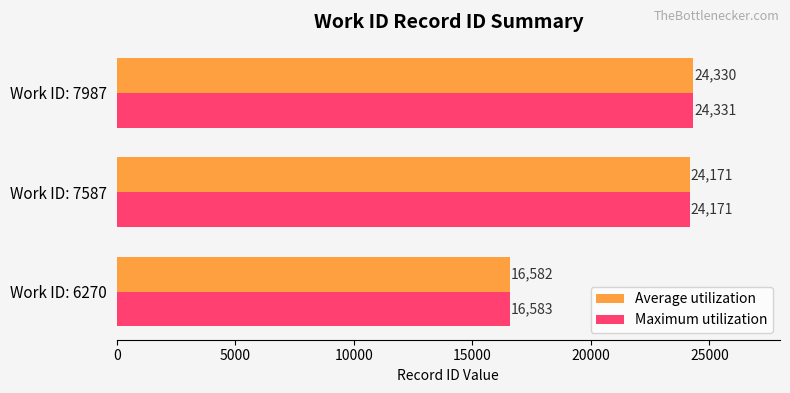

How many values in the Average utilization series are below 24171?

1